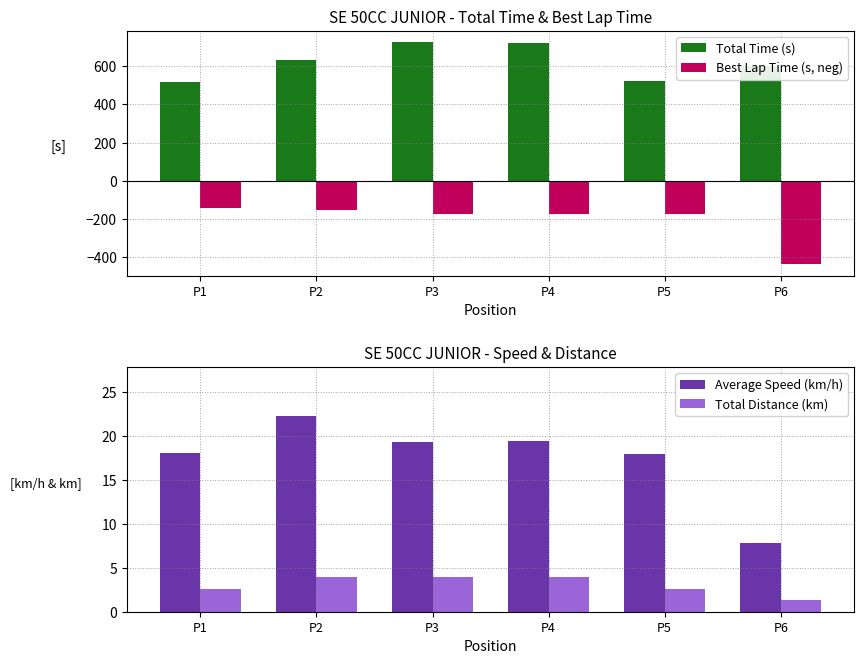

Rank the series by their maximum value, from lowest to highest.

Best Lap Time (s, neg), Total Distance (km), Average Speed (km/h), Total Time (s)